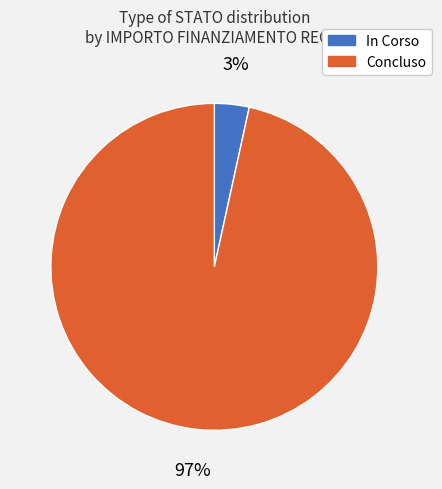

Does In Corso represent more than half of the total?

No